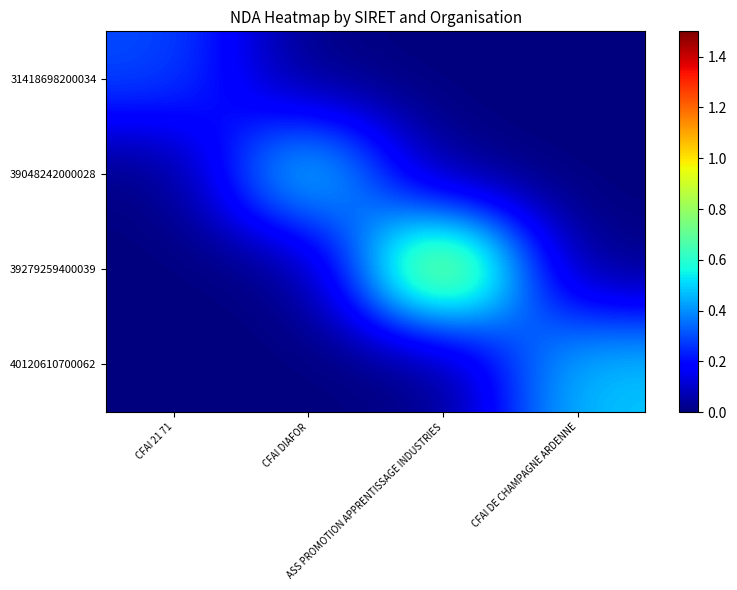

List the series in order of their peak value, lowest first.

31418698200034, 40120610700062, 39048242000028, 39279259400039